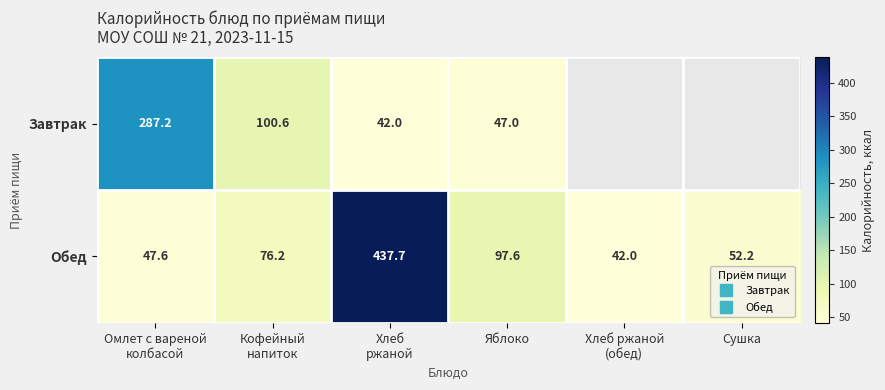

At which category does the chart reach its peak across all series?

Хлеб
ржаной